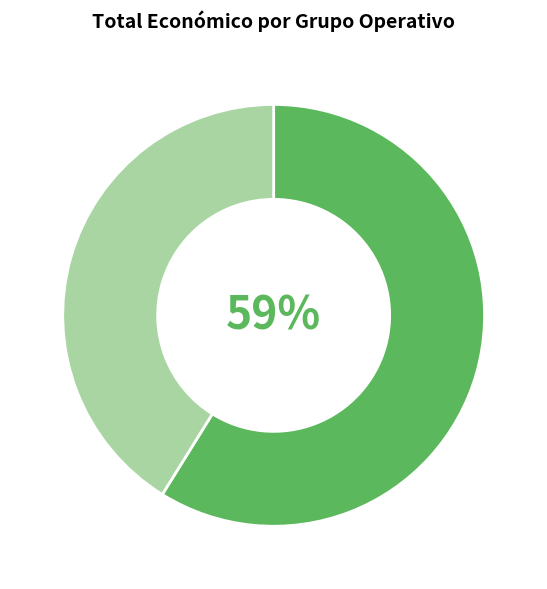

Is there any slice that represents more than half of the pie?

Yes